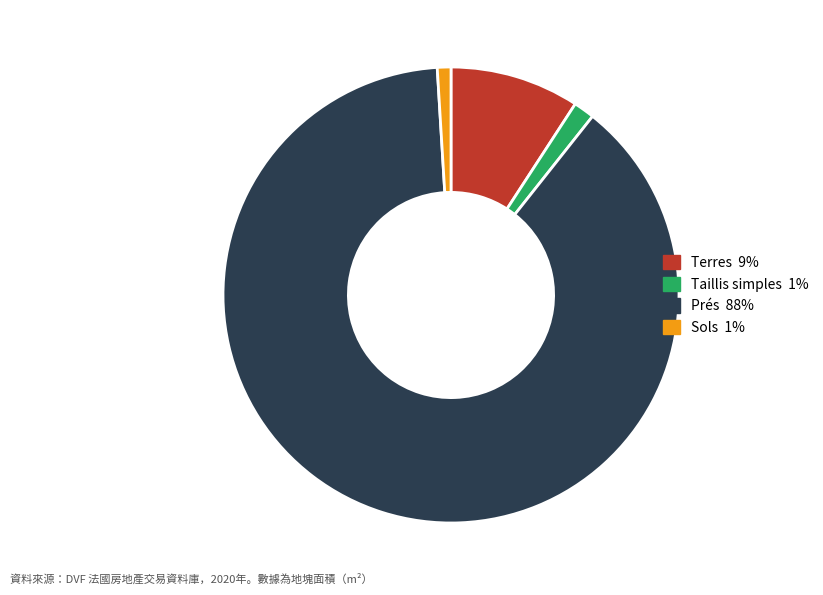

Is there any slice that represents more than half of the pie?

Yes